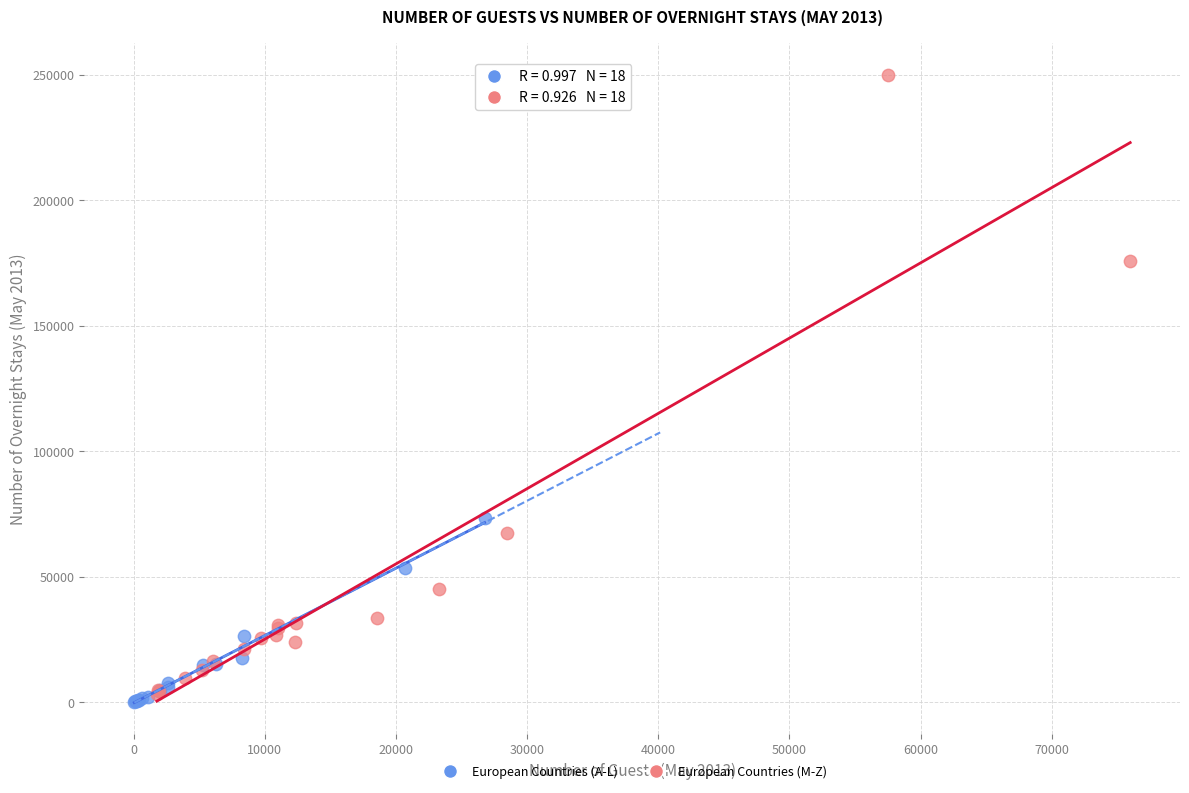

Which series contains the highest Y value?

European Countries (M-Z)